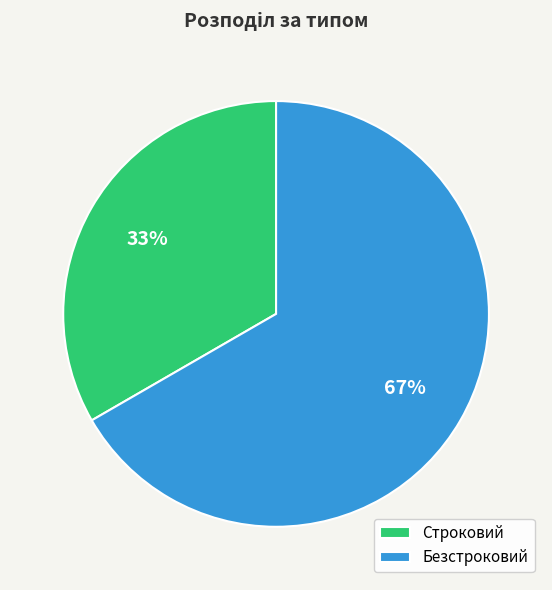

Which has a higher value, Строковий or Безстроковий?

Безстроковий